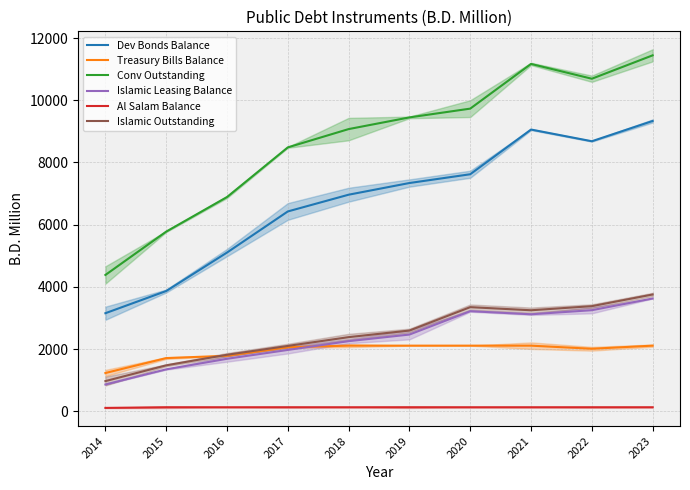

What is the greatest value displayed?

11445.0